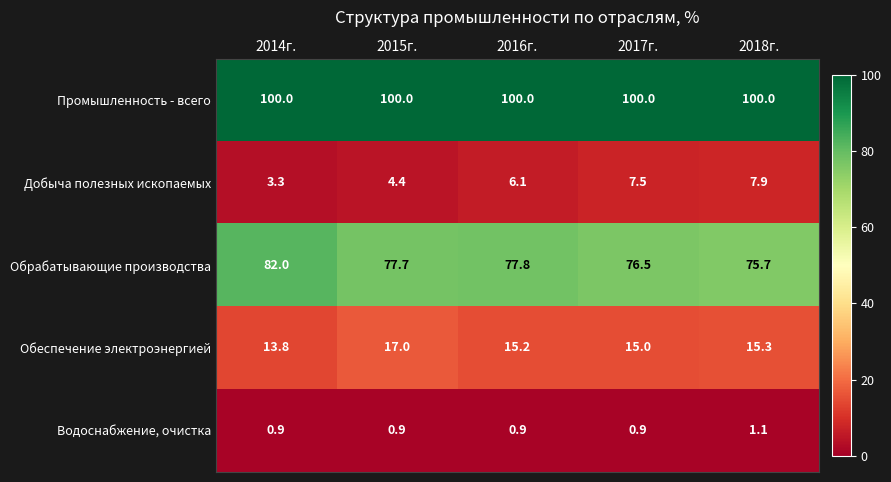

What is the maximum value for Водоснабжение, очистка?

1.1